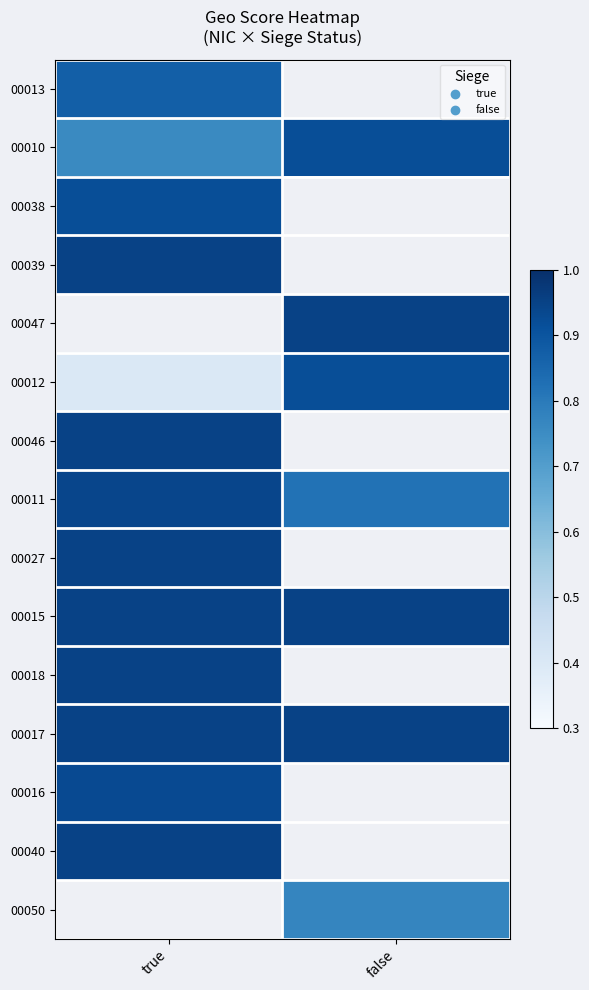

At which label is 00038 closest to 0?

true